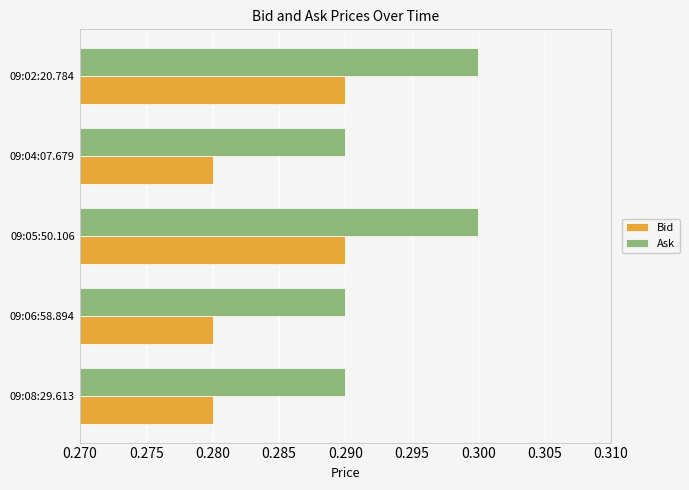

At how many categories does at least one series exceed 0?

5